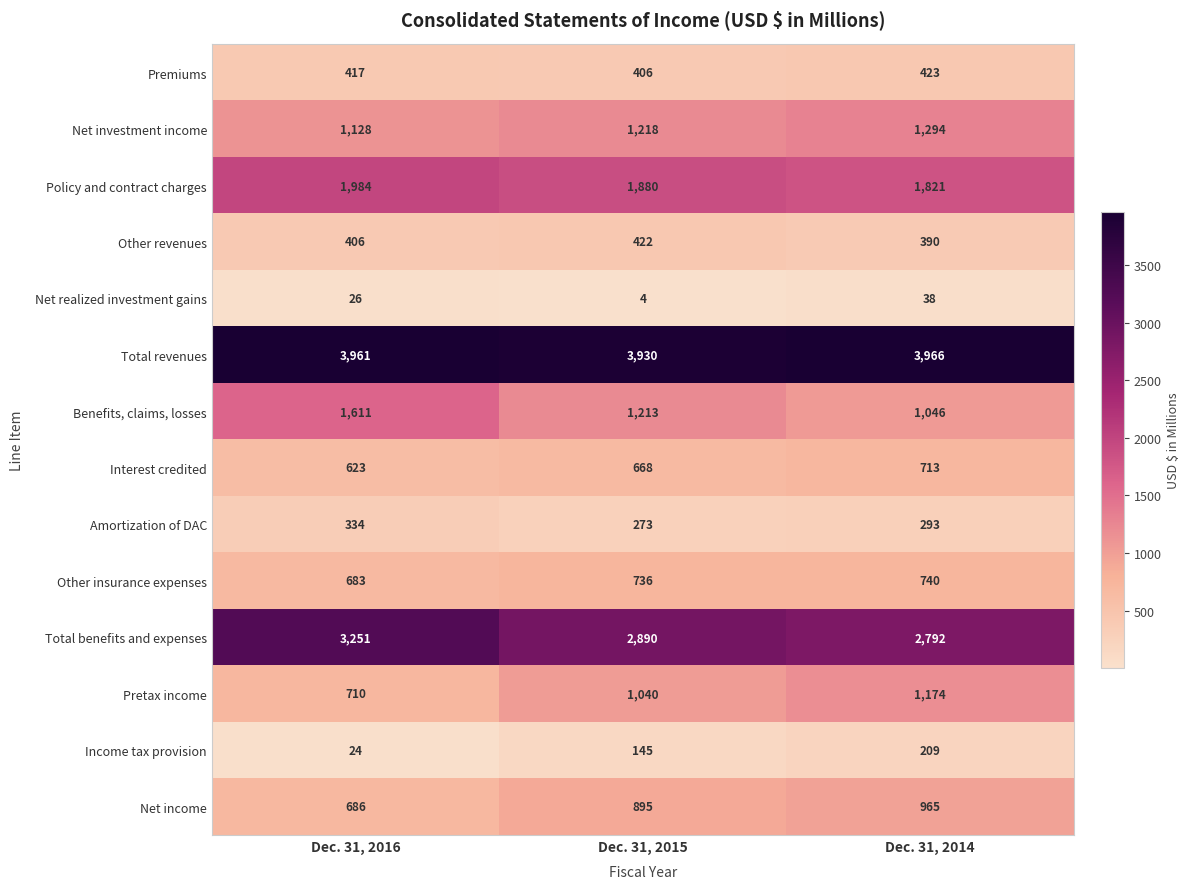

Between Dec. 31, 2016 and Dec. 31, 2015, which series saw the biggest shift?

Benefits, claims, losses